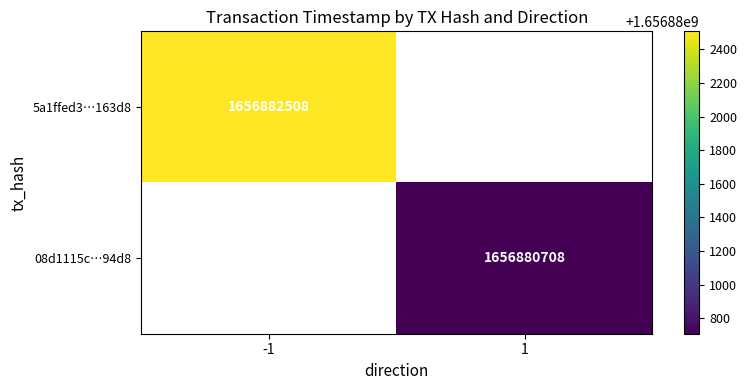

The 5a1ffed3…163d8 series shows 1656882508 at -1. True or false?

True